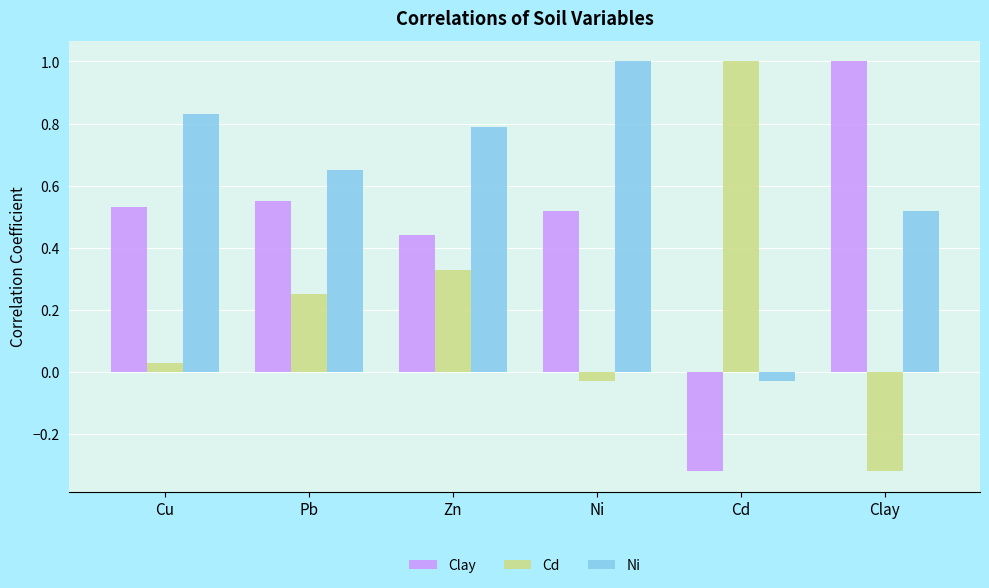

At which label does Cd reach its minimum?

Clay